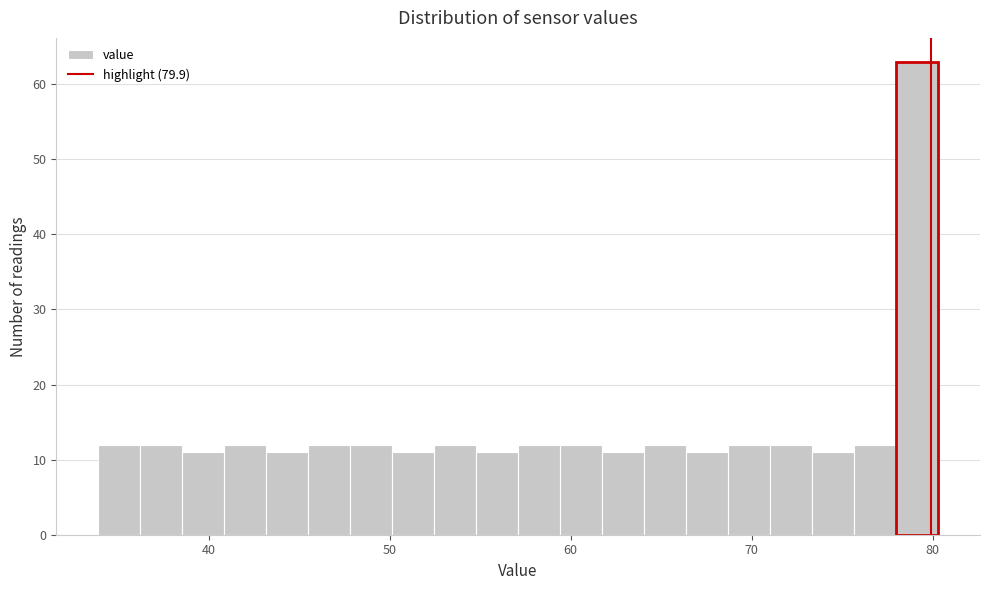

Around what value on the x-axis is the tallest bar? Give the approximate position of its centre, as read against the axis.

79